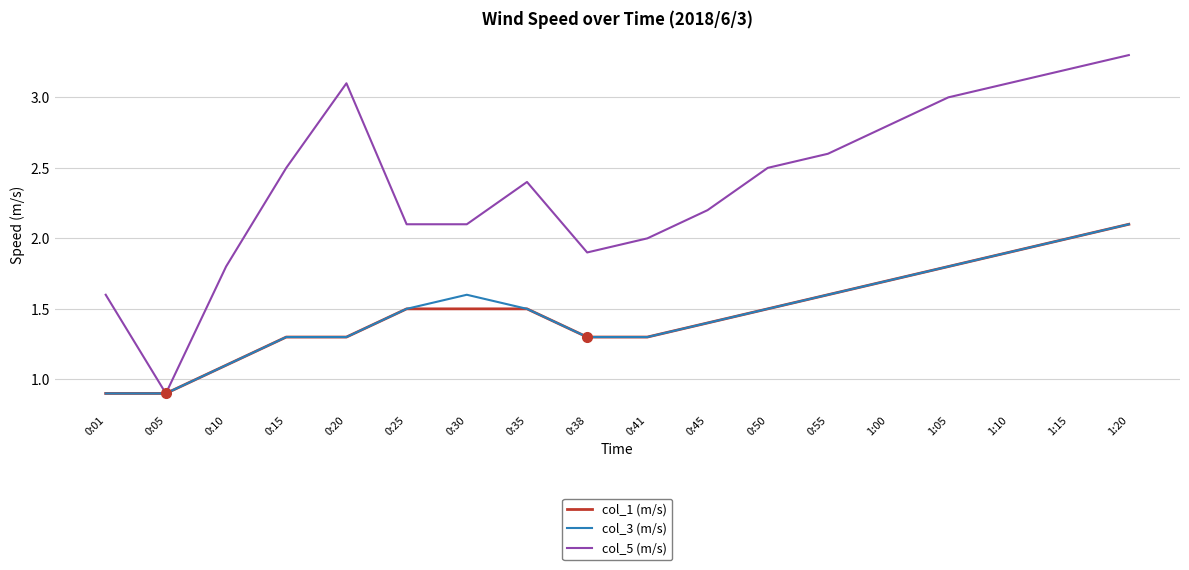

What is the total value across all series at 0:38?

4.5